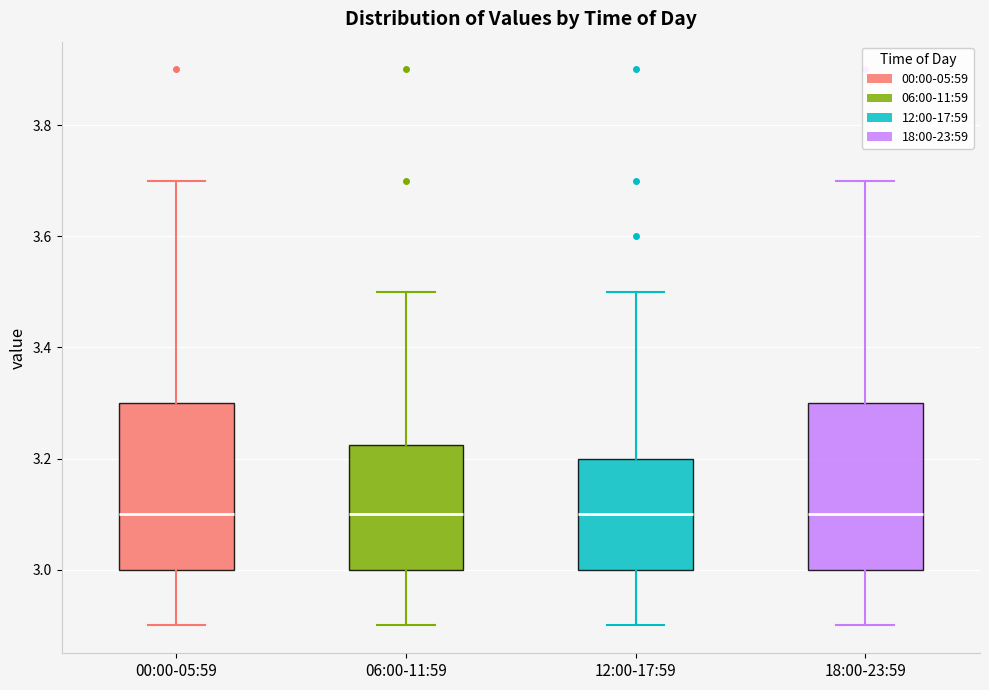

Reading left to right, read every box against the y-axis: the position of its median line, the range the box covers, and the ends of its whiskers. The values are not printed on the chart, so give them approximately, as read against the axis.

00:00-05:59: median 3.10, box 3.00 to 3.30, whiskers 2.90 to 3.70
06:00-11:59: median 3.10, box 3.00 to 3.22, whiskers 2.90 to 3.50
12:00-17:59: median 3.10, box 3.00 to 3.20, whiskers 2.90 to 3.50
18:00-23:59: median 3.10, box 3.00 to 3.30, whiskers 2.90 to 3.70